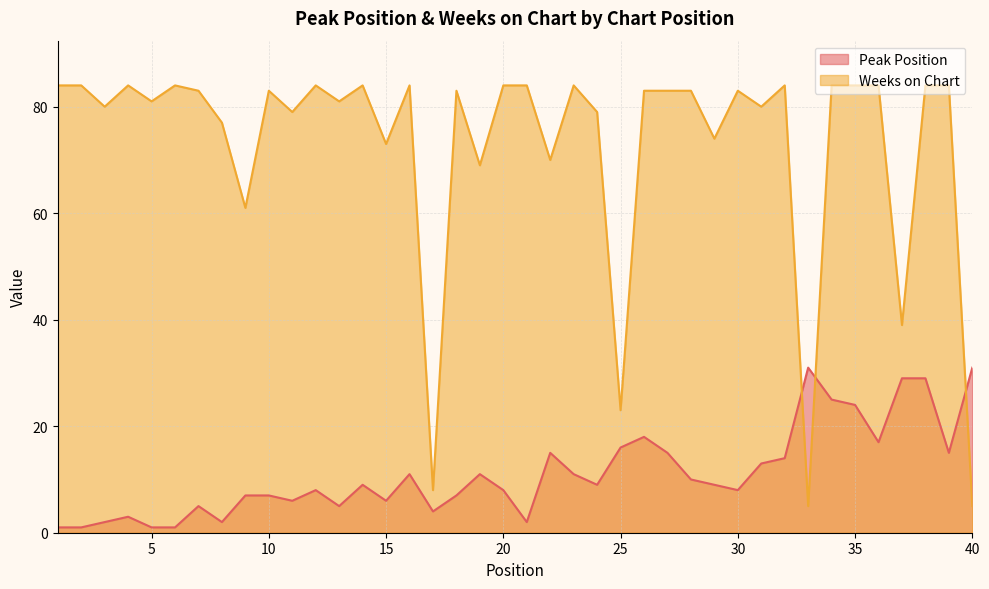

List the series in order of their peak value, lowest first.

Peak Position, Weeks on Chart